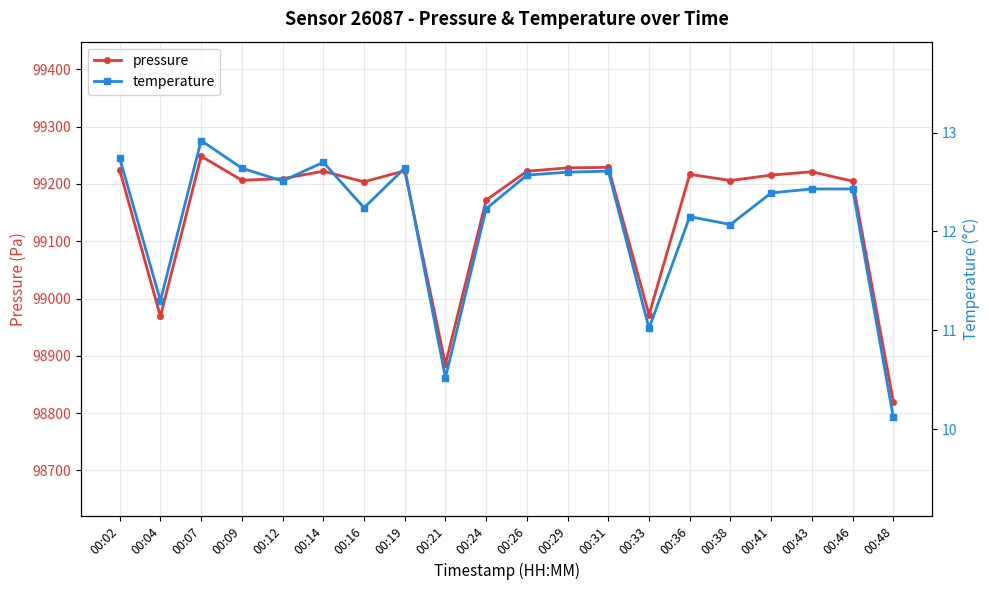

Is it true that pressure equals 21688.9 at 00:43?

False